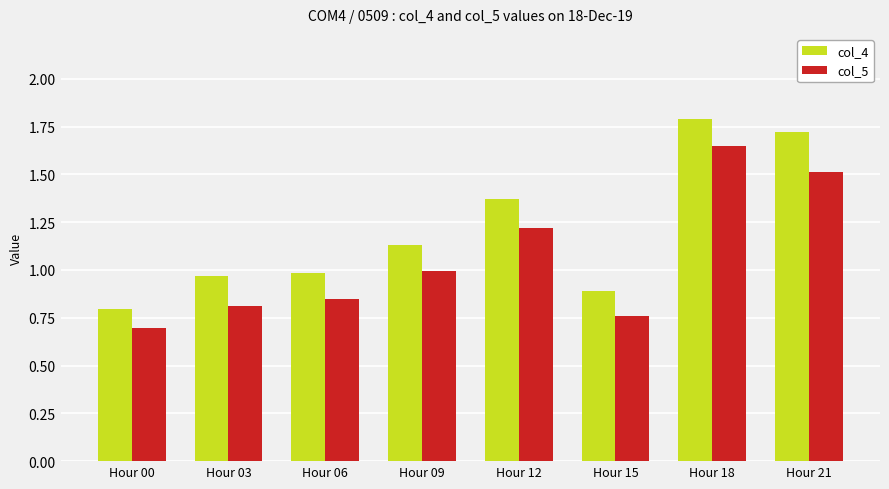

How many groups of bars are there?

8